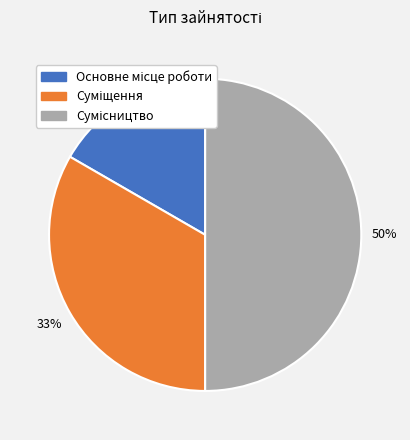

To the nearest percent, what is the difference between the largest and smallest slice percentages?

33%